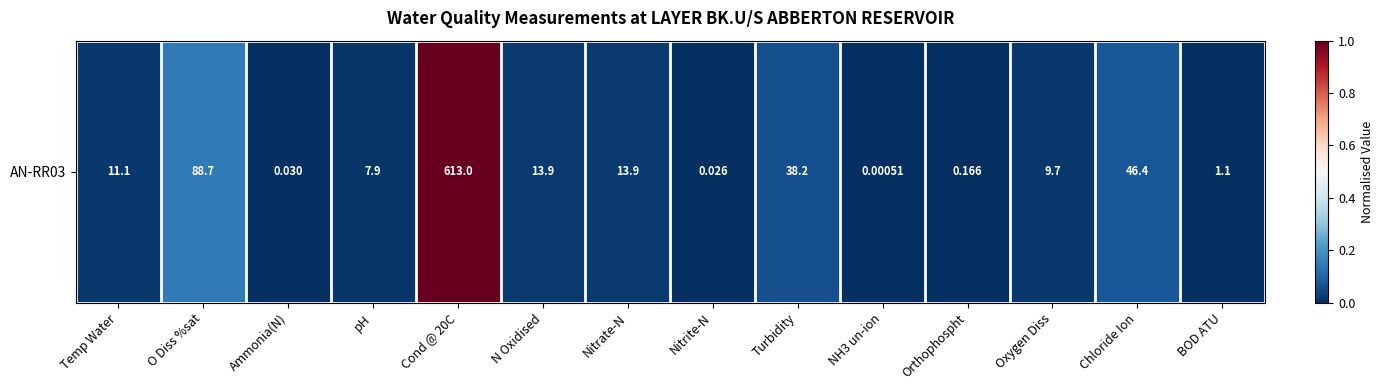

How many positive values are there?

13